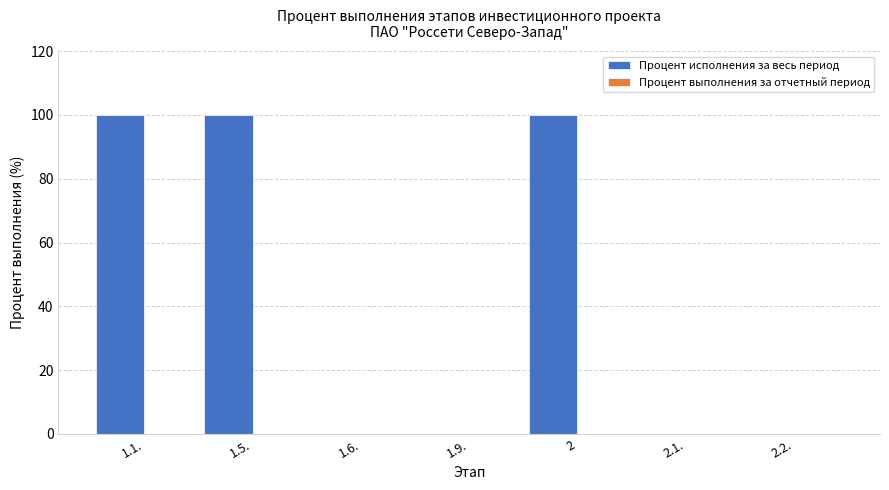

Is it true that the value at 1.1. is 100?

True